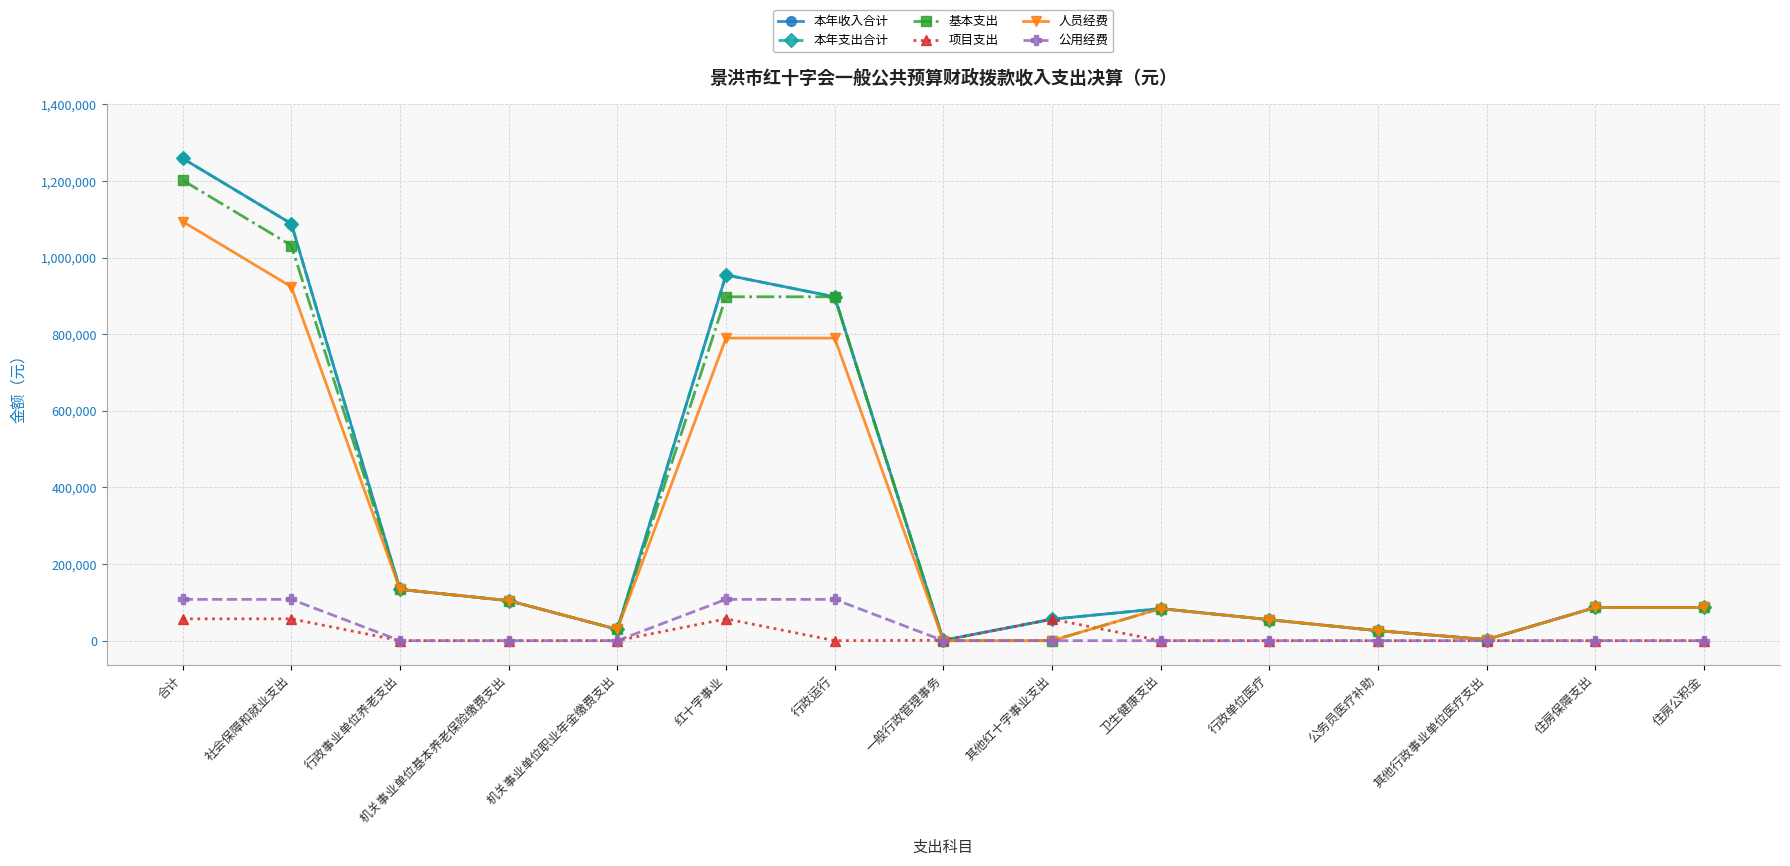

The 项目支出 series shows -36694.5 at 机关事业单位基本养老保险缴费支出. True or false?

False